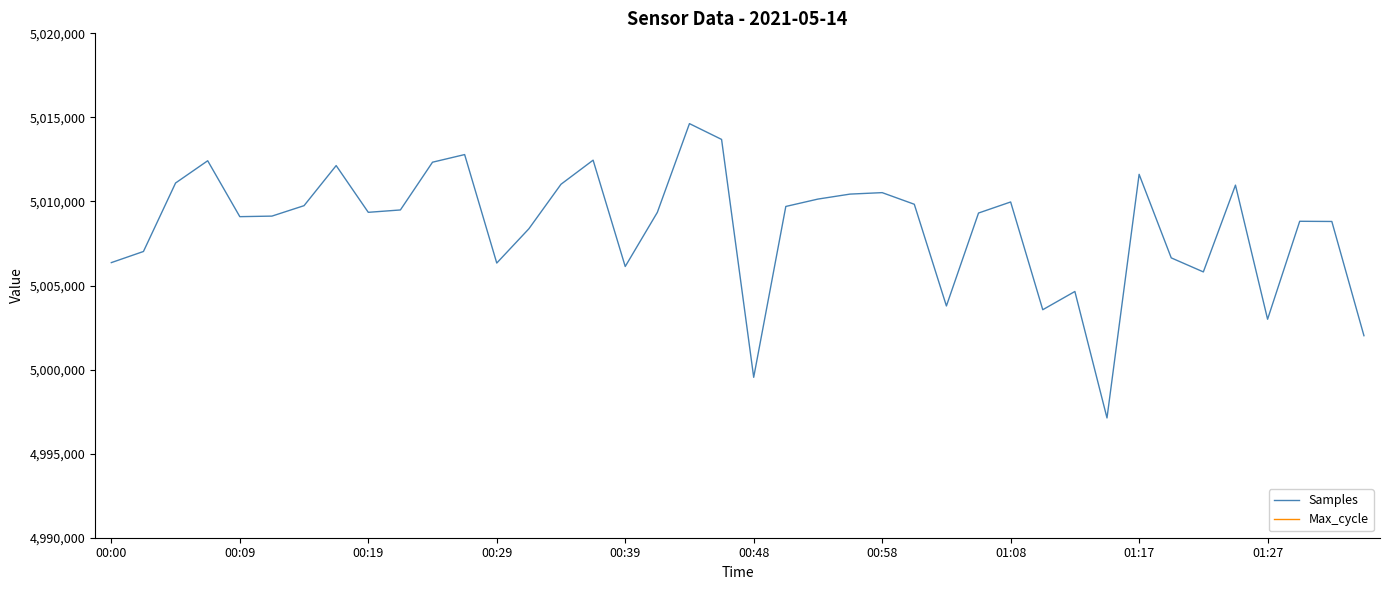

At which category is the sum across all series the highest?

18